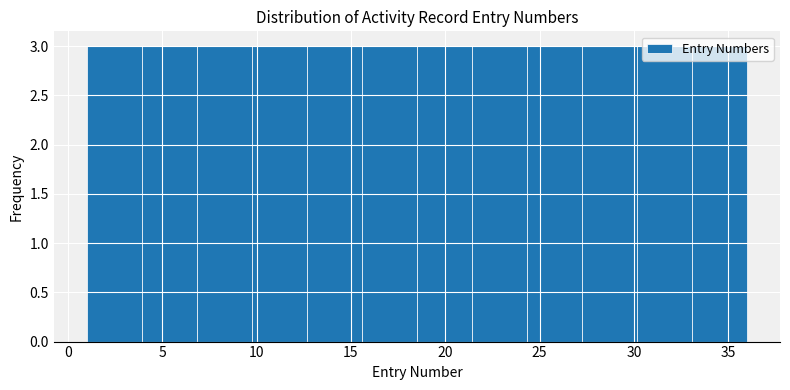

Reading left to right, list every bar in this chart as the range it spans on the x-axis followed by its height. Neither the bar edges nor the heights are printed on the chart, so give them approximately, as read against the axes.

1.0 to 4.0: 3
4.0 to 7.0: 3
7.0 to 10.0: 3
10.0 to 12.5: 3
12.5 to 15.5: 3
15.5 to 18.5: 3
18.5 to 21.5: 3
21.5 to 24.5: 3
24.5 to 27.5: 3
27.5 to 30.0: 3
30.0 to 33.0: 3
33.0 to 36.0: 3